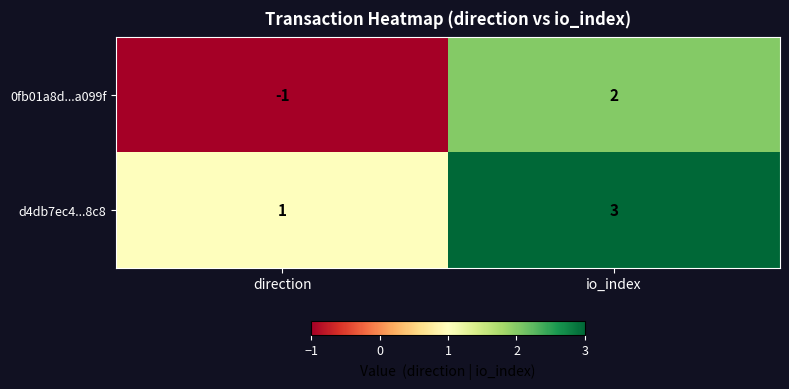

The value of 0fb01a8d...a099f at direction is -1. True or false?

True